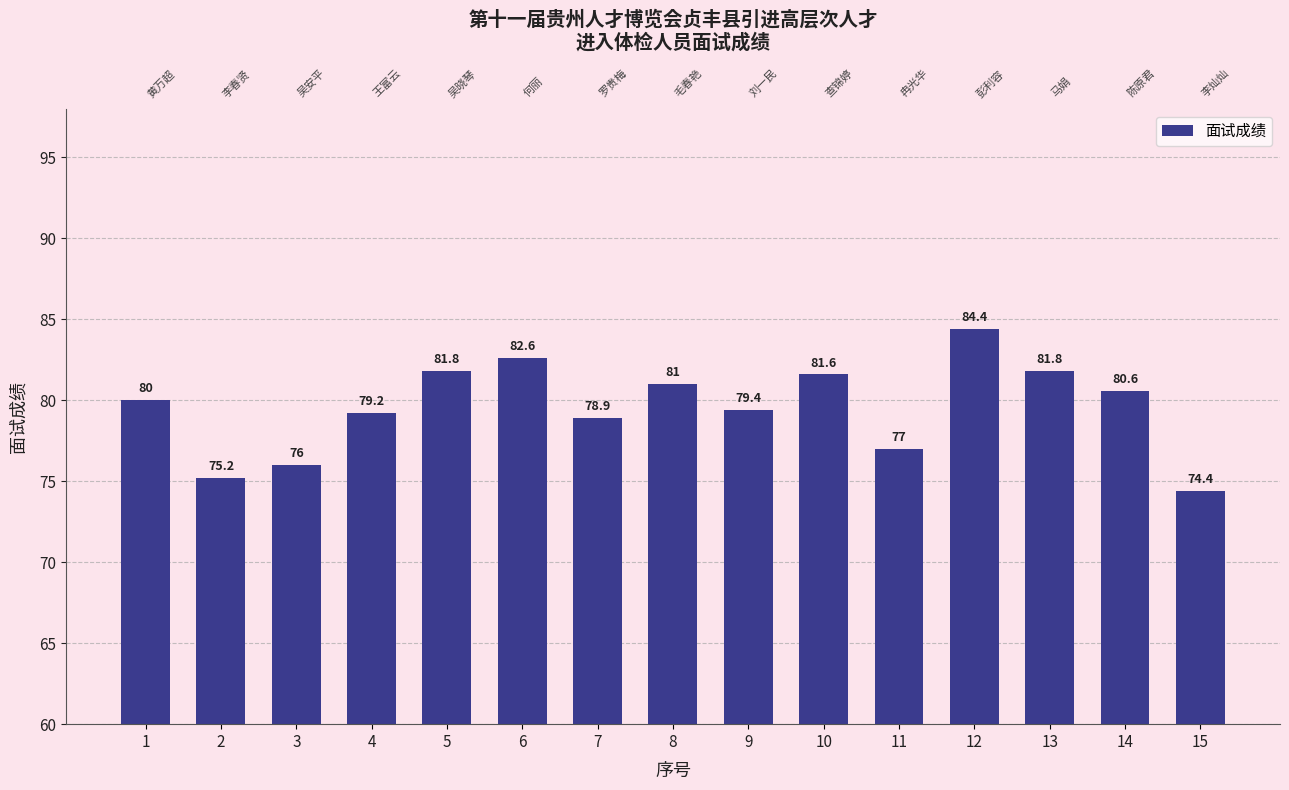

At which category does the chart reach its minimum across all series?

15